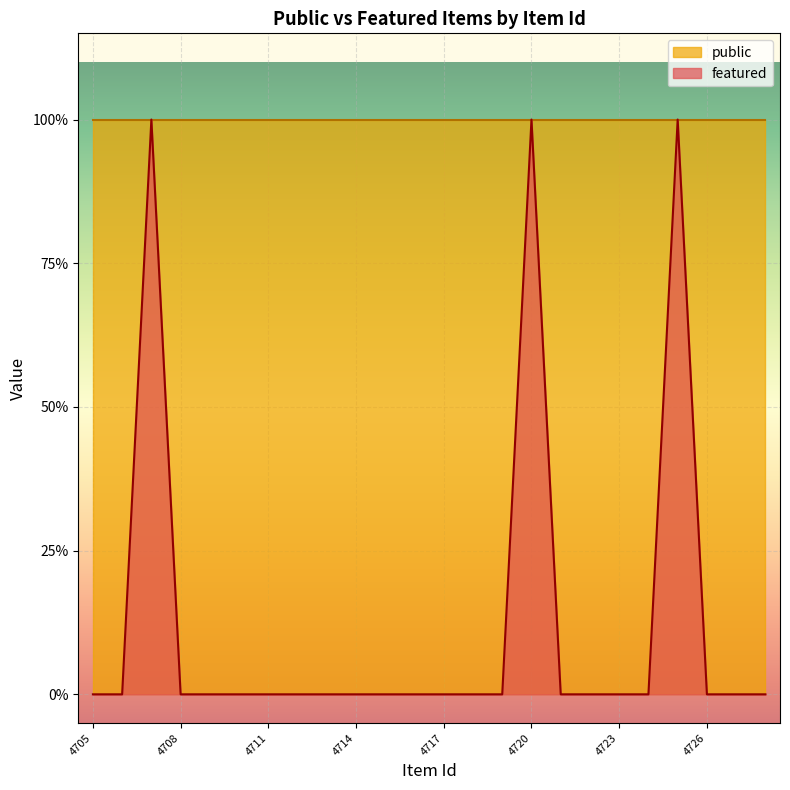

At which category does the chart reach its minimum across all series?

4705